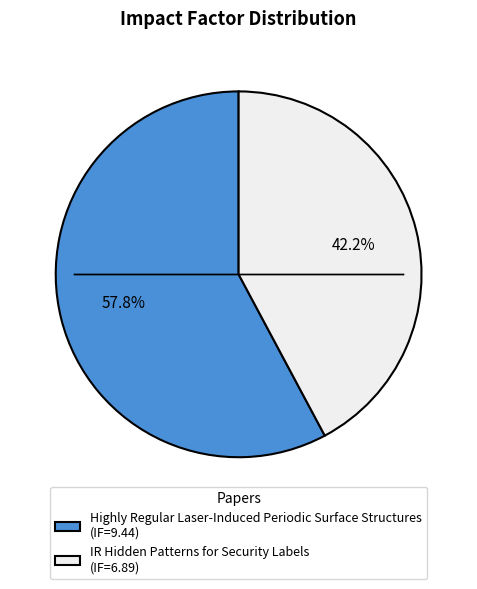

To the nearest percent, what portion does IR Hidden Patterns for Security Labels represent?

42%